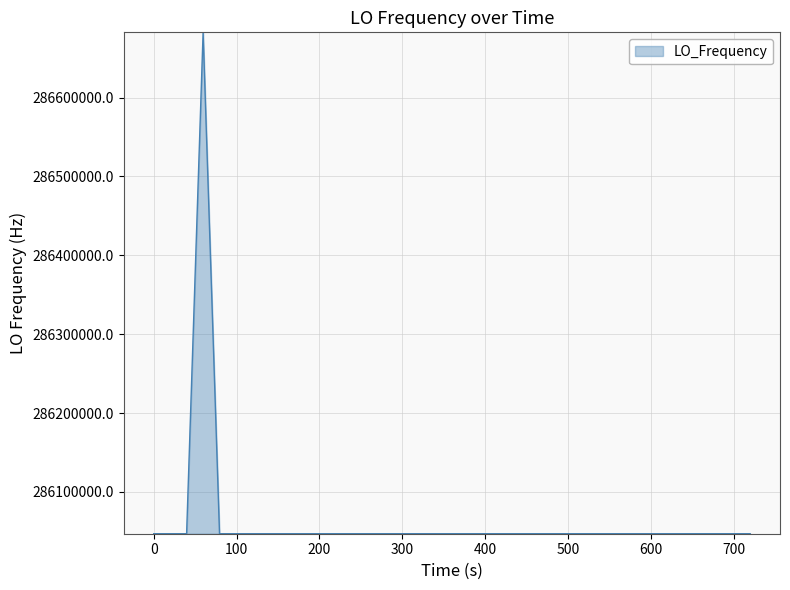

What is the minimum value shown in the chart?

286046995.4